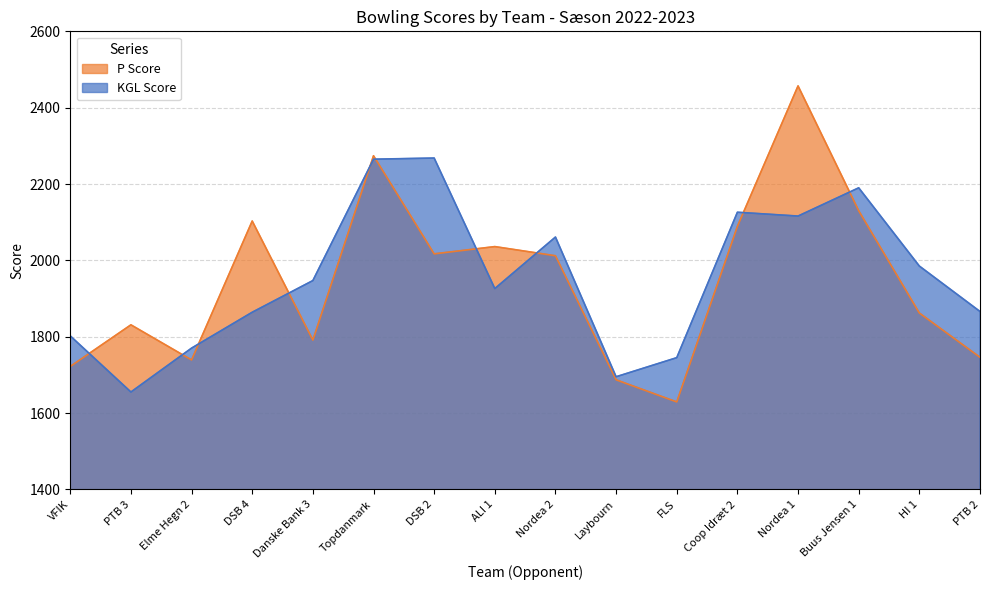

Does the chart display data point markers on the line(s)?

No